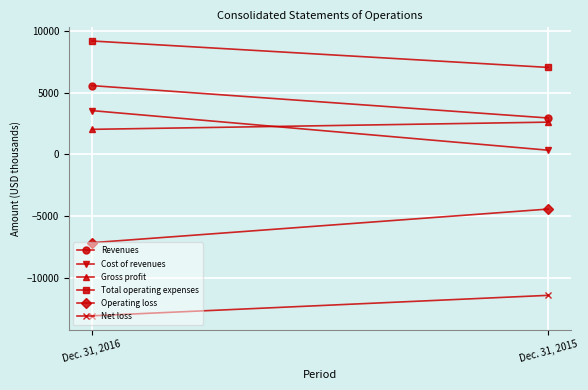

What is the value of the Revenues point at the 2nd from the left?

2940